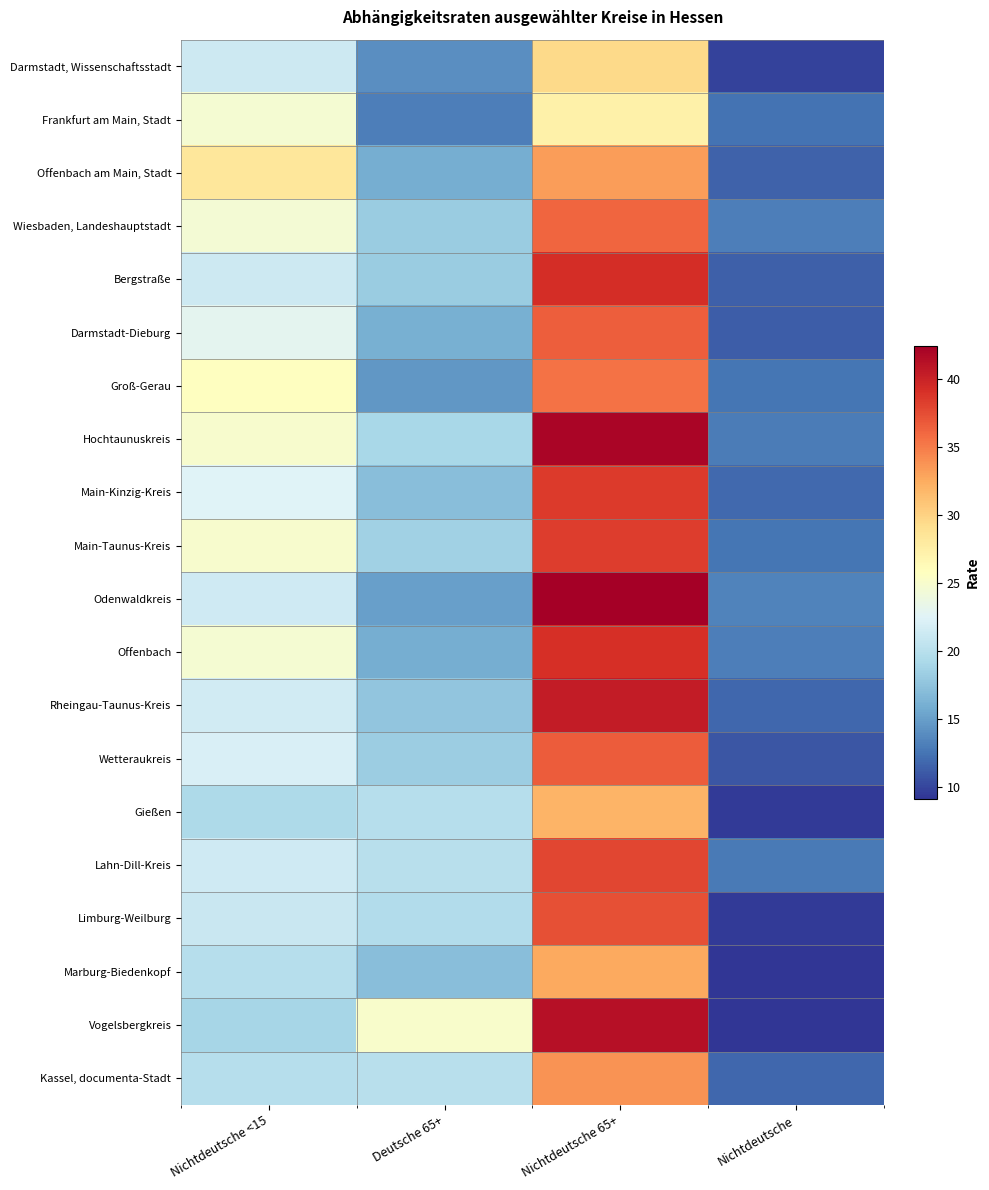

What is the total value across all series at Nichtdeutsche 65+?

730.4